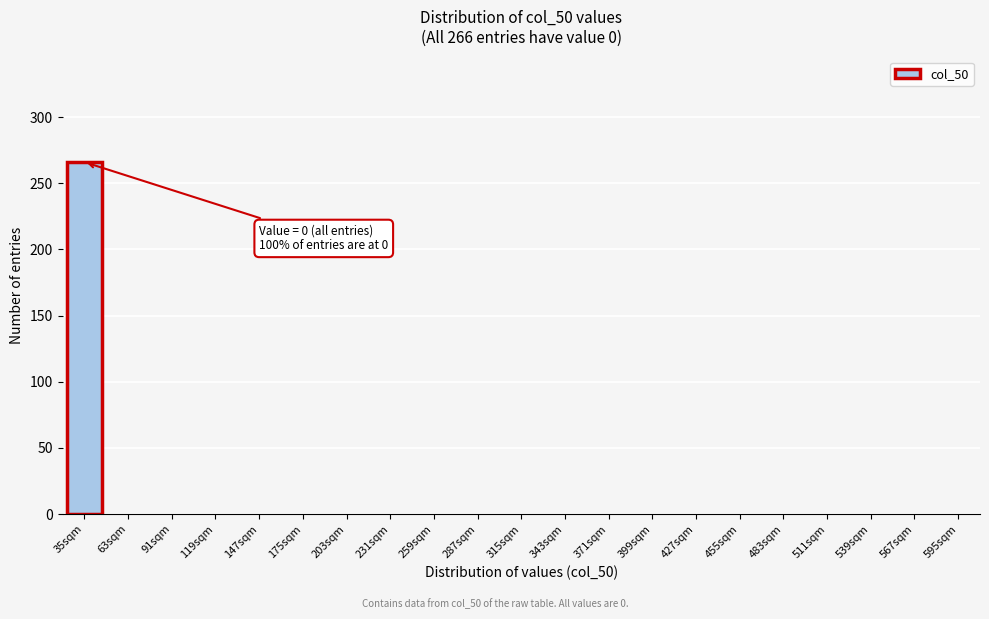

The chart shows a value of 132 at 399sqm. True or false?

False